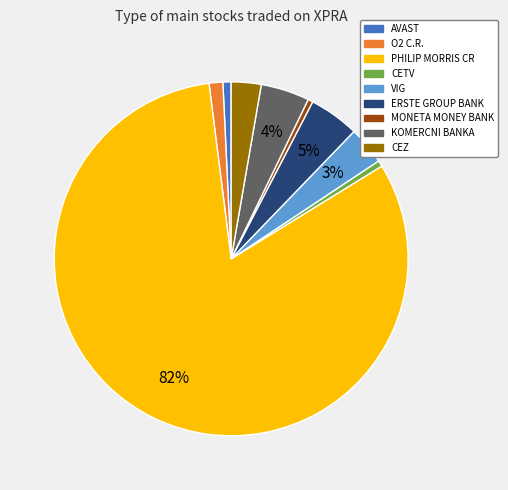

To the nearest percent, what is the combined percentage of CETV and VIG?

4%